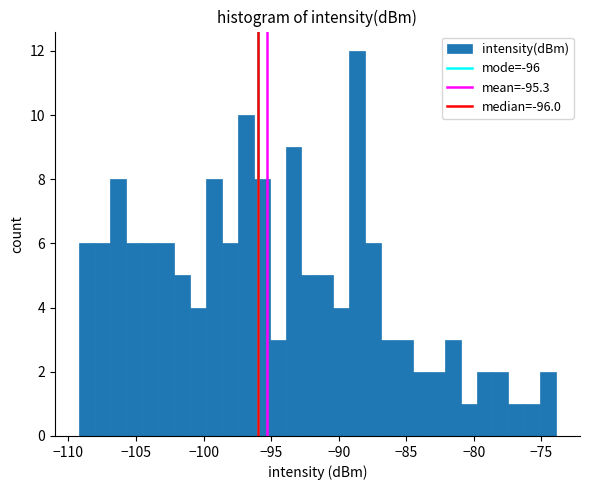

Read against the x-axis, roughly where is the centre of the tallest bar?

-88.5